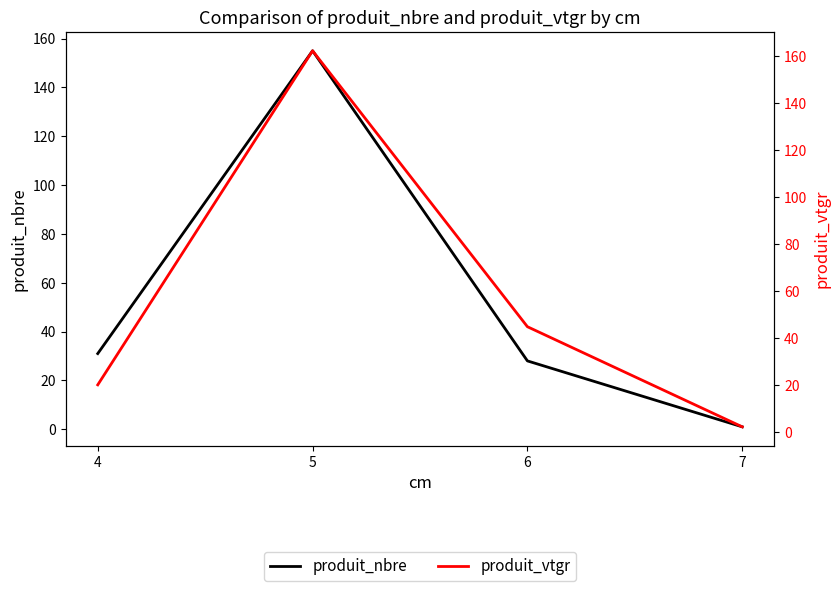

What is the difference between the produit_vtgr values at 6 and 7?

42.6